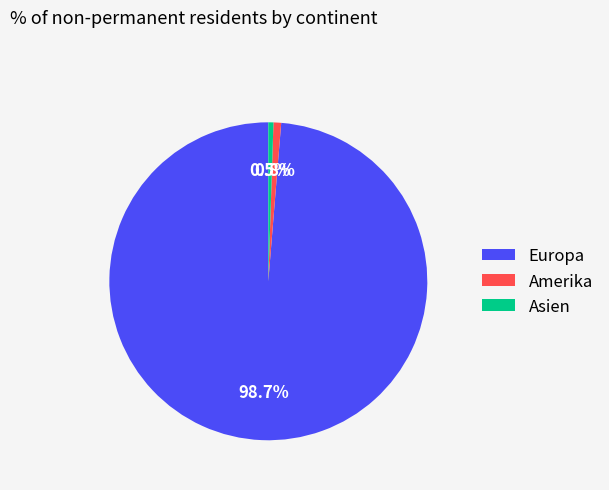

Is it true that Amerika is 1% of the pie?

True